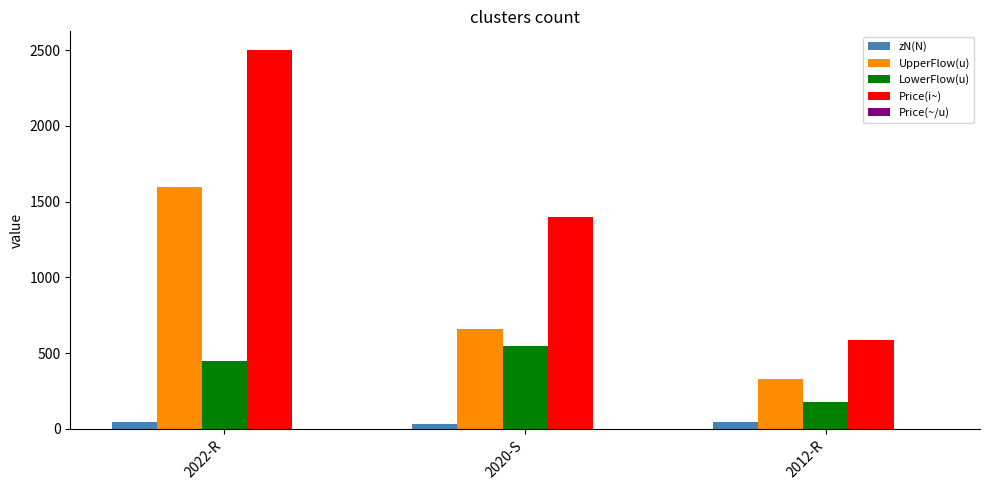

Which series changed the most between 2022-R and 2020-S?

Price(i~)